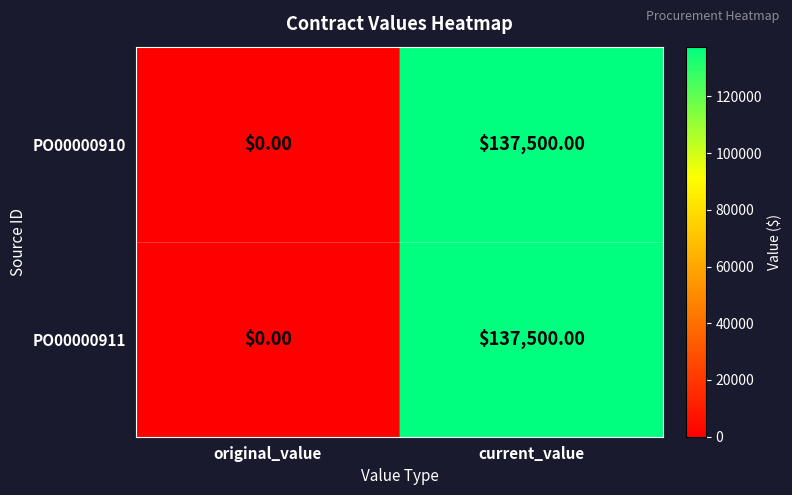

Which category has the lowest value across all series?

original_value